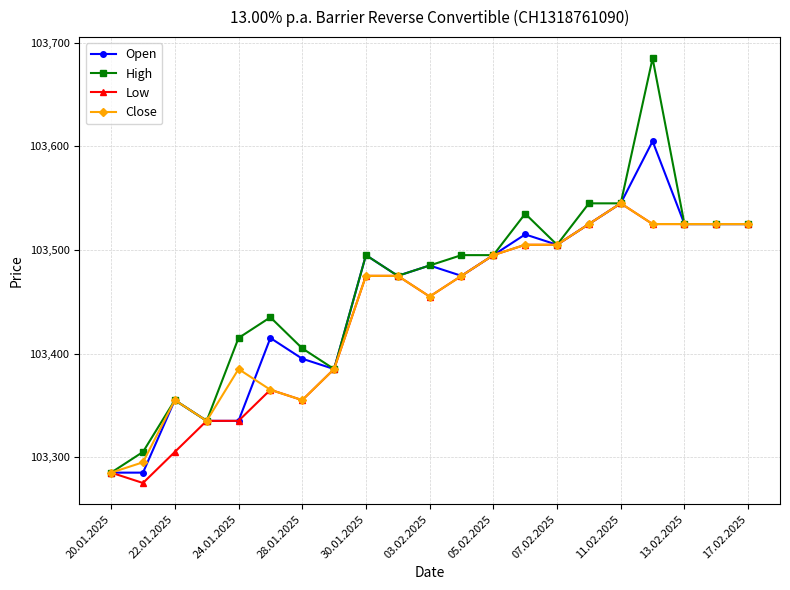

What is the average value of the High series?

103465